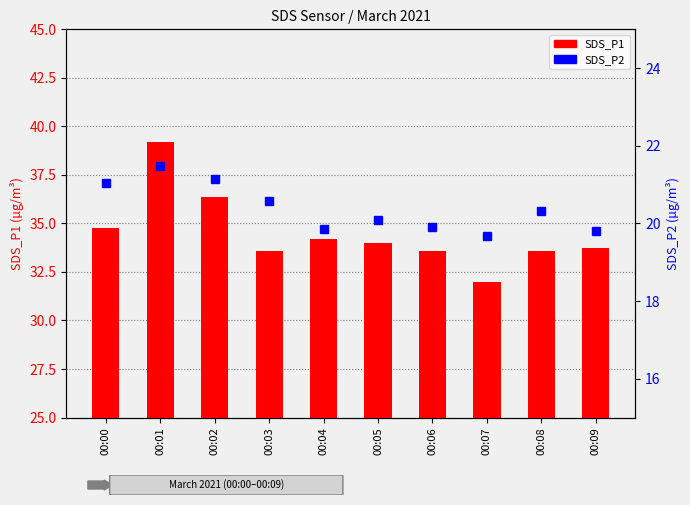

At which label does SDS_P2 reach its peak?

00:01